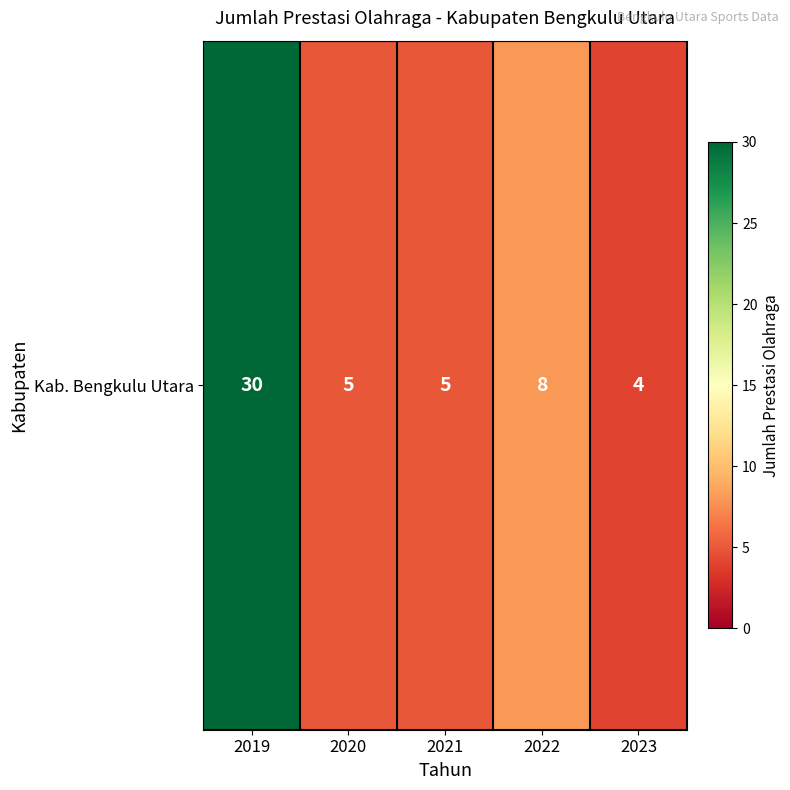

Reading left to right, extract all data points from this chart.

2019=30	2020=5	2021=5	2022=8	2023=4